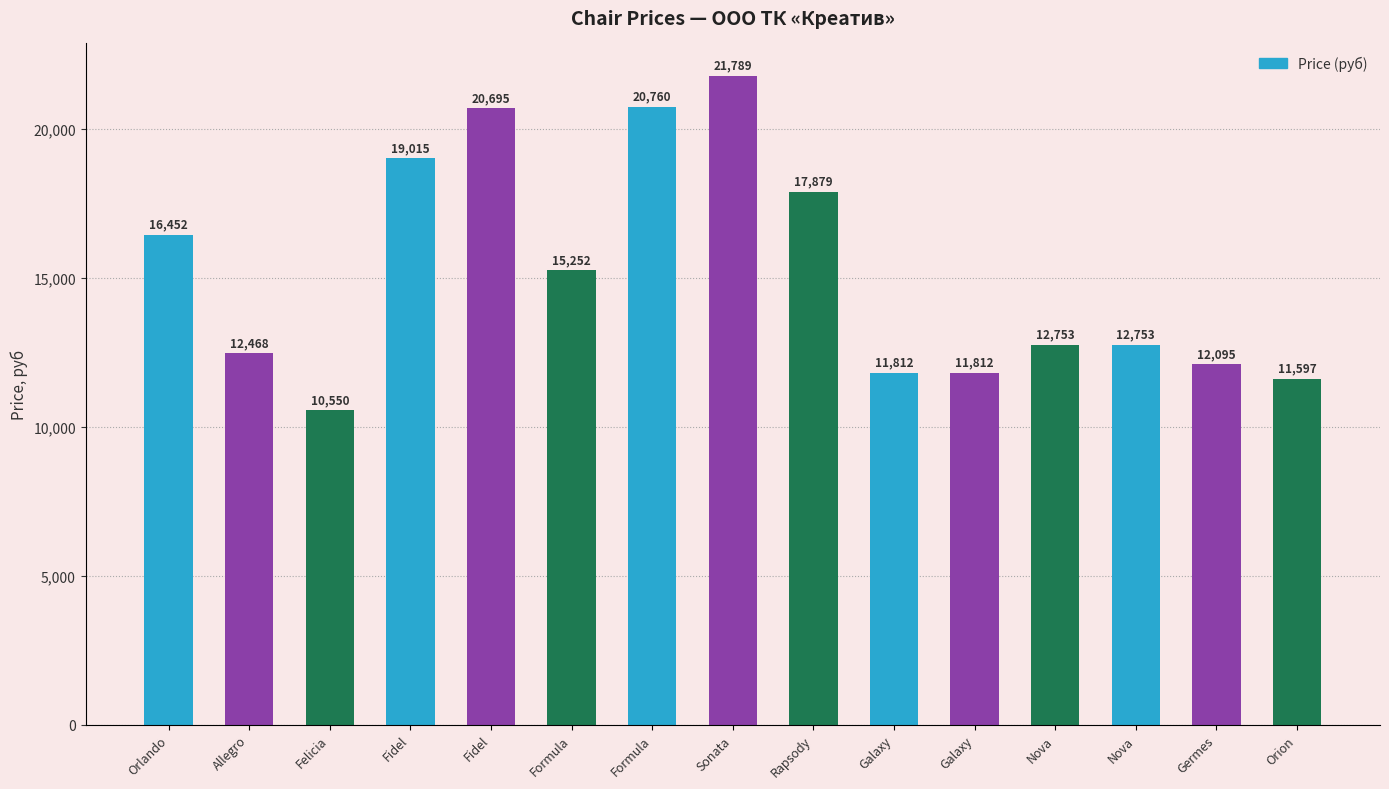

Which has a higher value, Formula or Fidel?

Formula